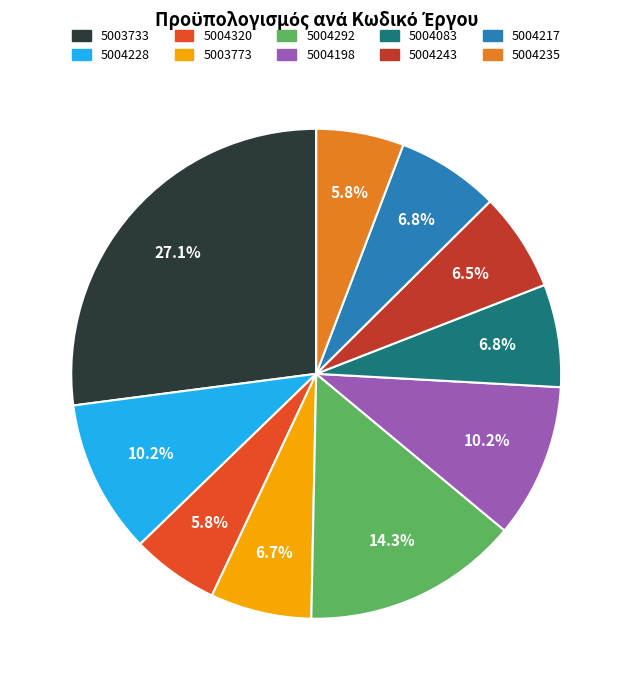

What percentage do 5003733 and 5004228 together represent?

37.2%